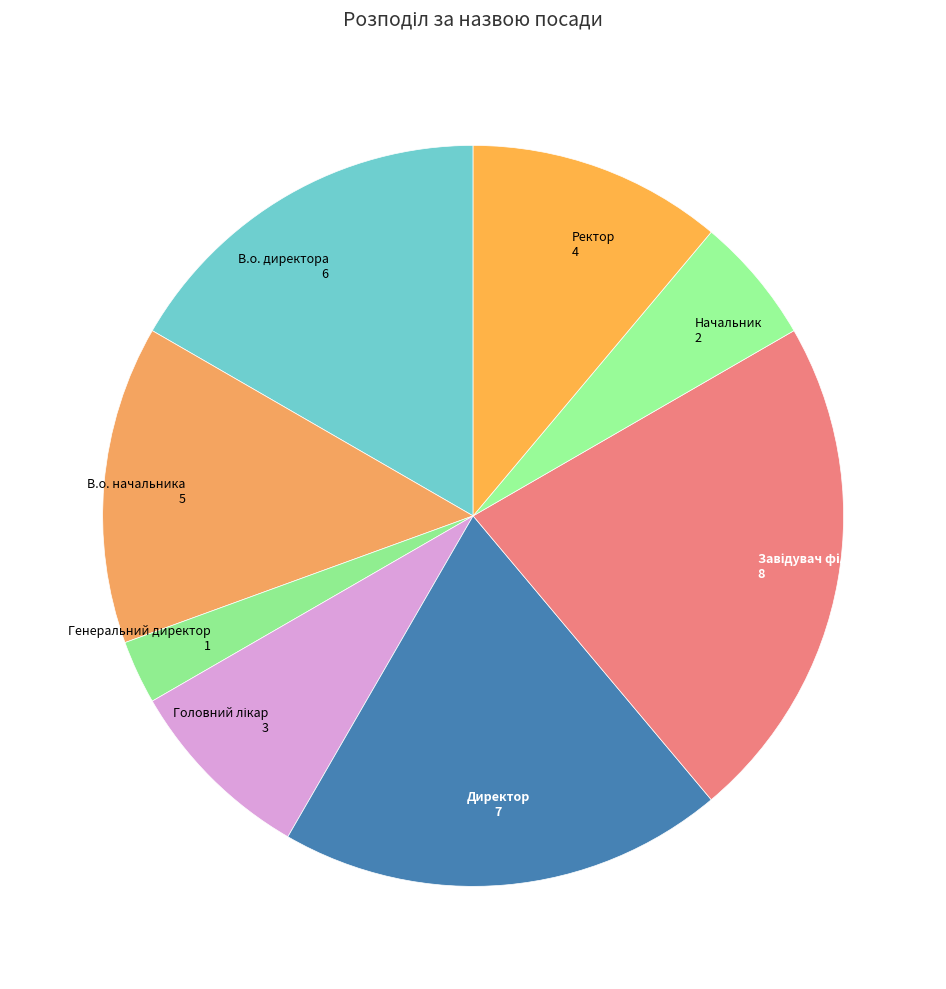

Which category has the biggest portion of the pie?

Завідувач філією